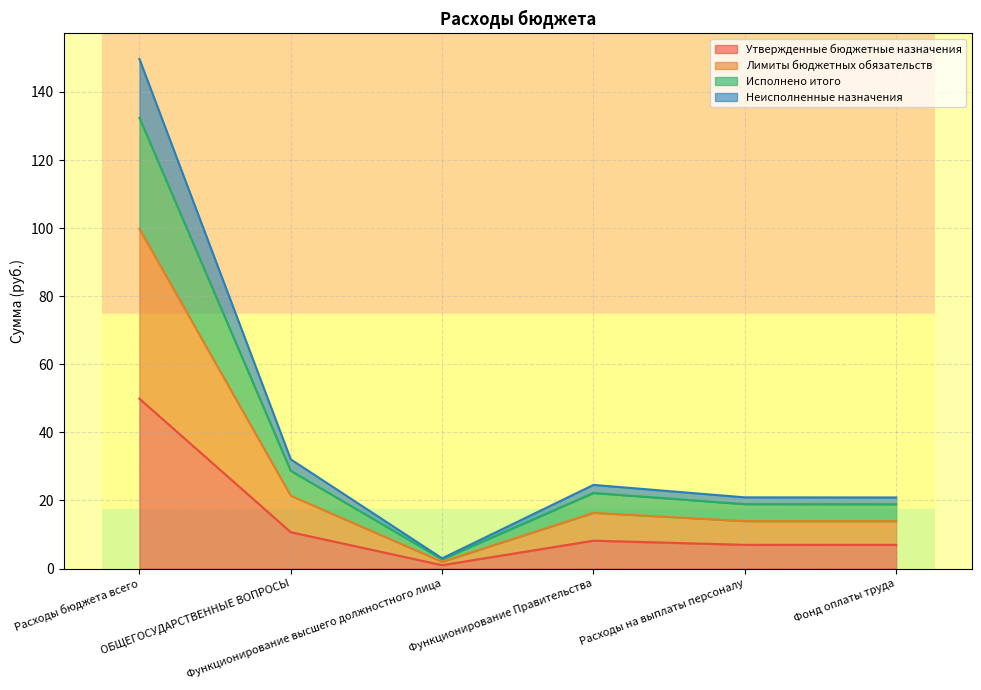

Between Фонд оплаты труда and ОБЩЕГОСУДАРСТВЕННЫЕ ВОПРОСЫ, which is larger?

ОБЩЕГОСУДАРСТВЕННЫЕ ВОПРОСЫ